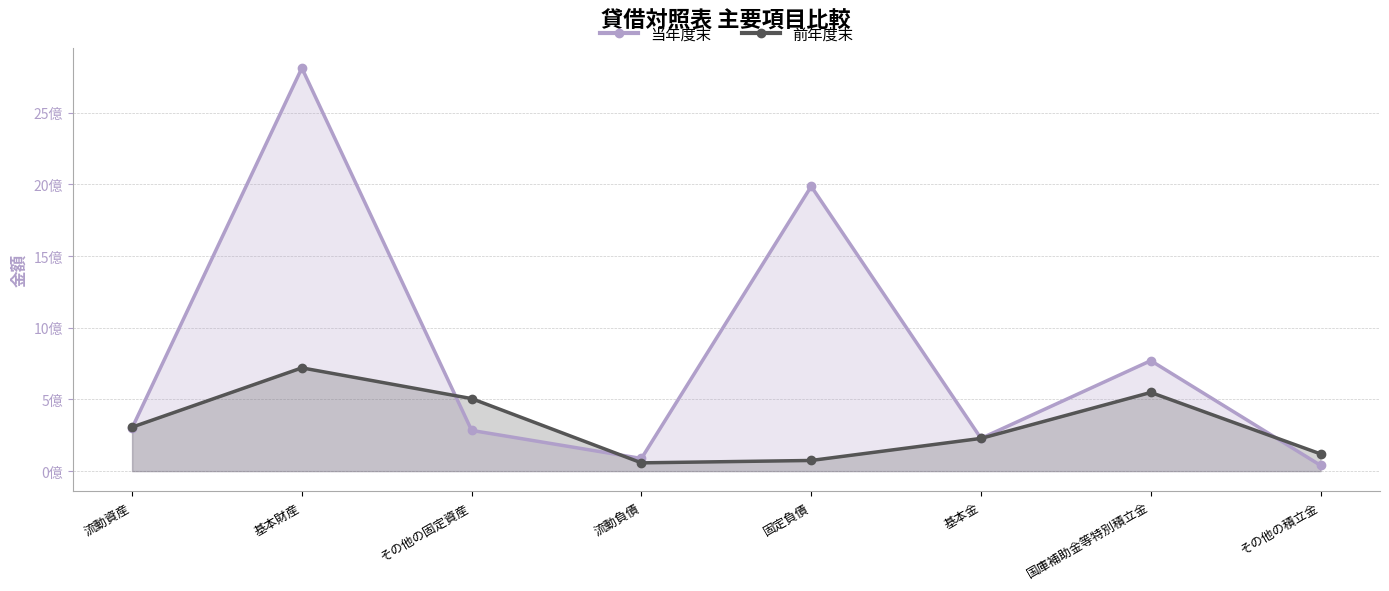

Reading left to right, transcribe all the data shown in this chart.

当年度末: 流動資産=300541893	基本財産=2812518252	その他の固定資産=283995169	流動負債=88250071	固定負債=1986931508	基本金=228288121	国庫補助金等特別積立金=770607043	その他の積立金=40000000
前年度末: 流動資産=306671394	基本財産=720330640	その他の固定資産=505885855	流動負債=57635924	固定負債=74298140	基本金=228288121	国庫補助金等特別積立金=548816182	その他の積立金=120000000